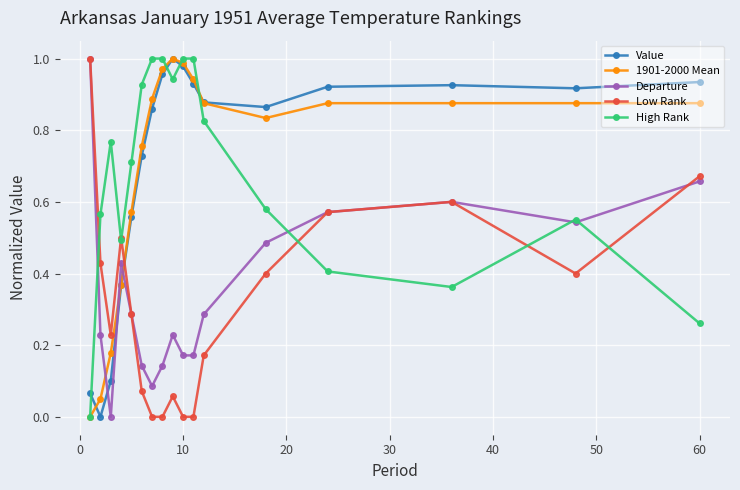

After their last crossing, which series has the higher values: 1901-2000 Mean or Low Rank?

1901-2000 Mean